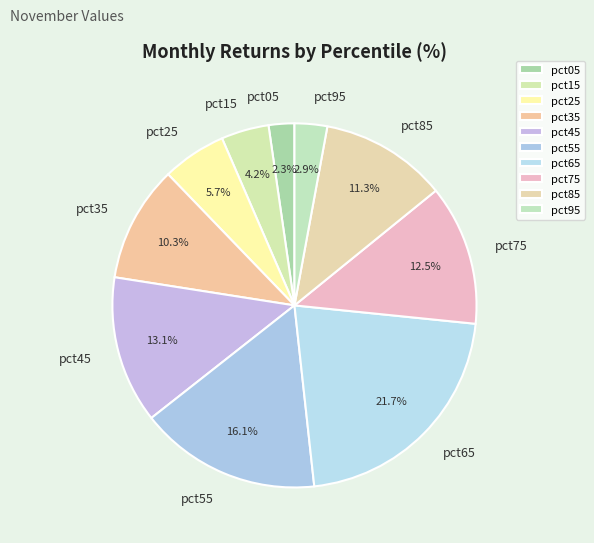

Rank the categories by value from highest to lowest.

pct65, pct55, pct45, pct75, pct85, pct35, pct25, pct15, pct95, pct05